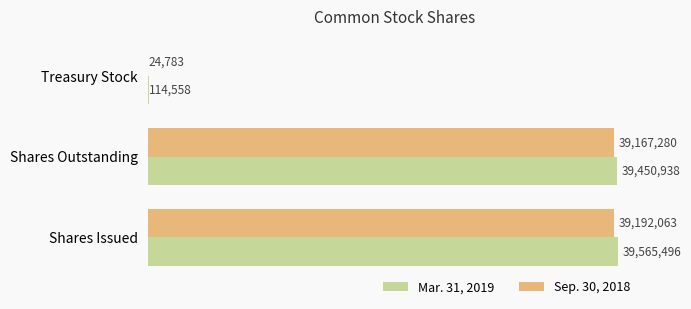

True or false: Sep. 30, 2018 has a value of 39167280 at Shares Outstanding.

True